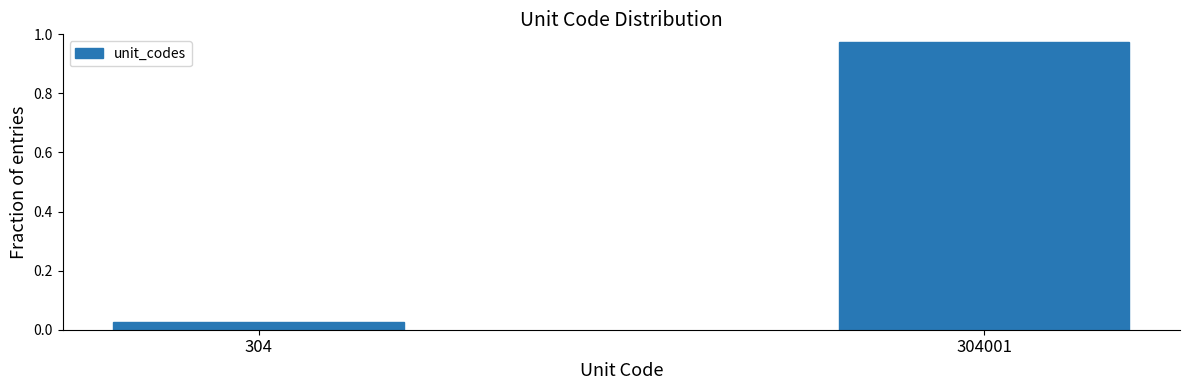

Is it true that the value at 304001 is 0.3?

False